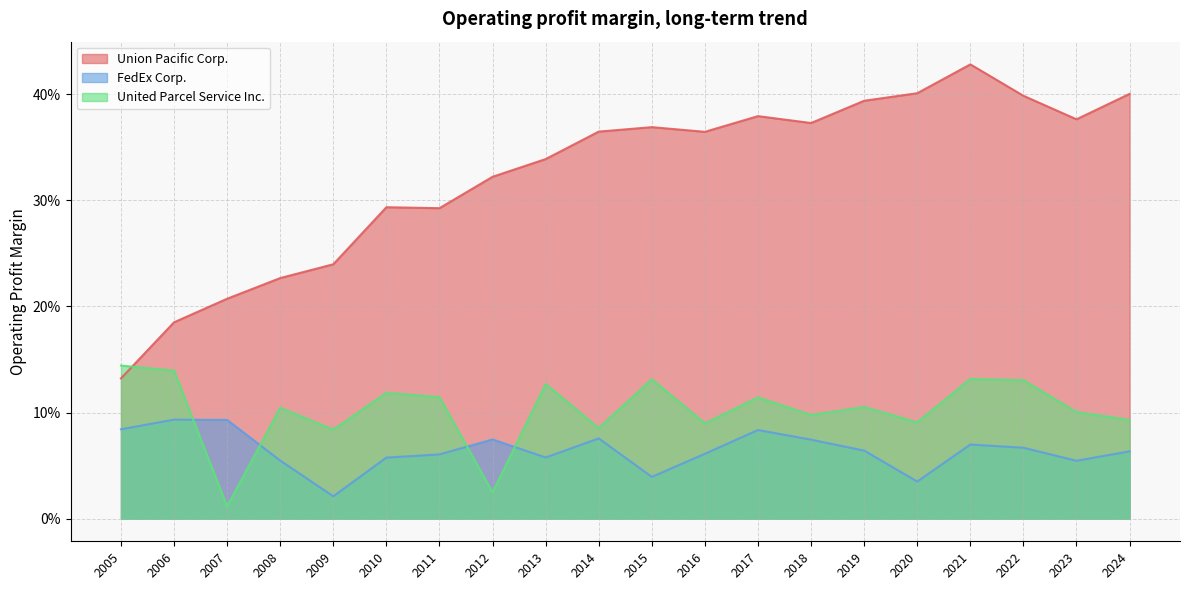

Does the chart display data point markers on the line(s)?

No